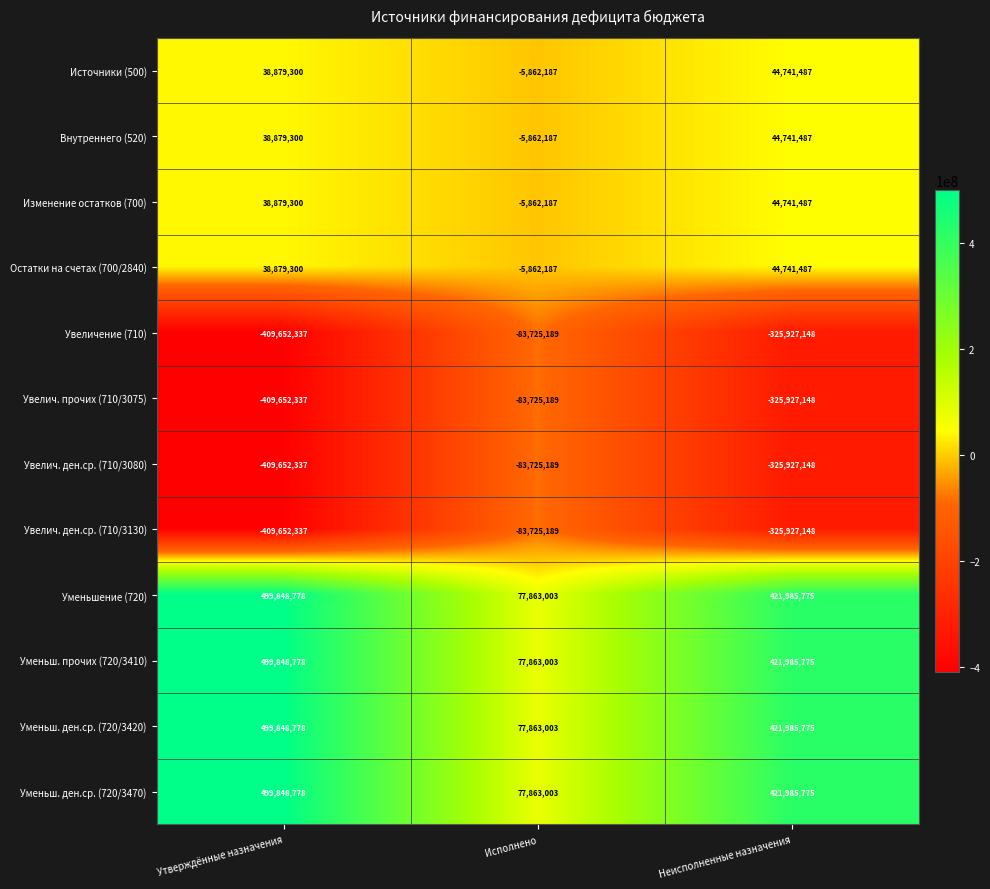

List the labels in order of Уменьшение (720) value, smallest first.

Исполнено, Неисполненные назначения, Утверждённые назначения